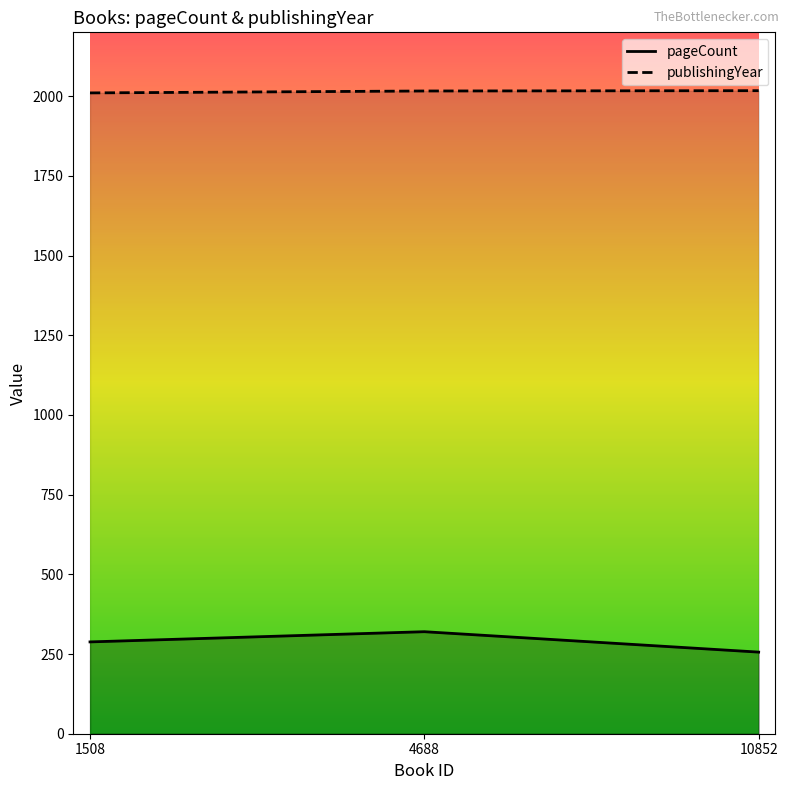

Between 4688 and 10852, which series saw the biggest shift?

pageCount